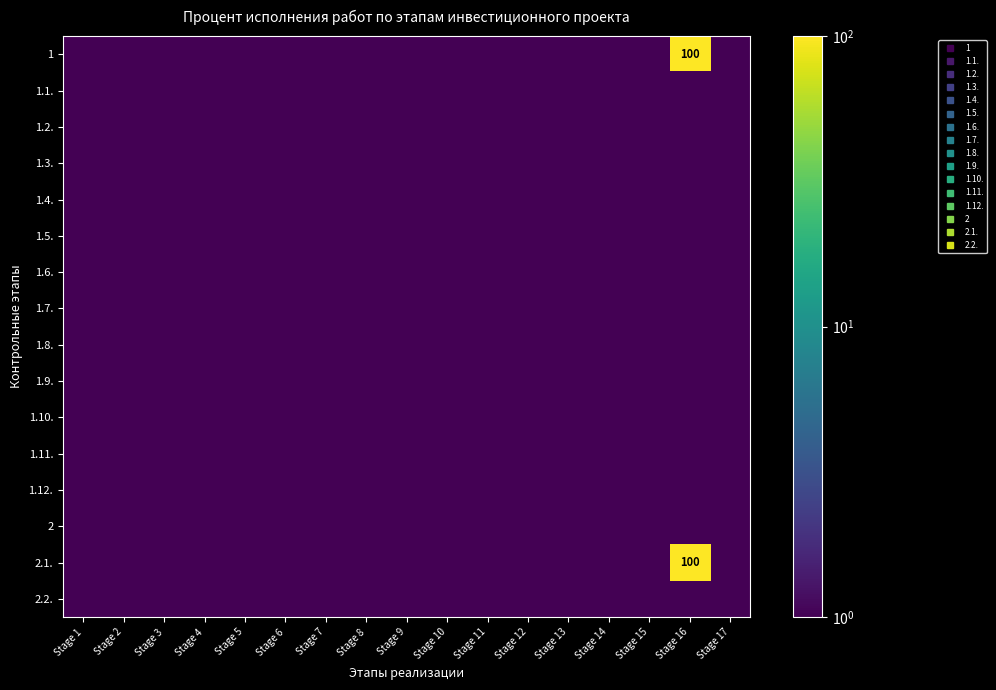

True or false: 2.2. has a value of 0.5 at Stage 9.

True